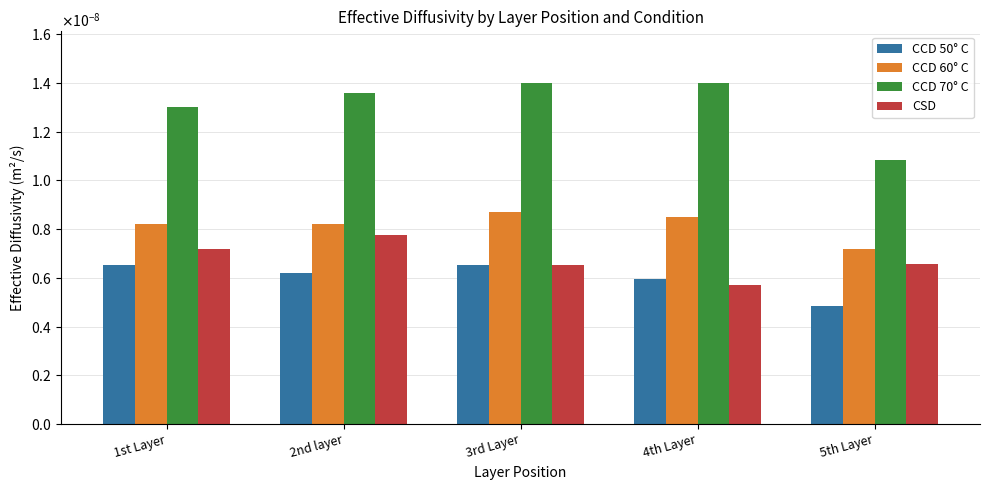

What position from the left is 5th Layer?

5